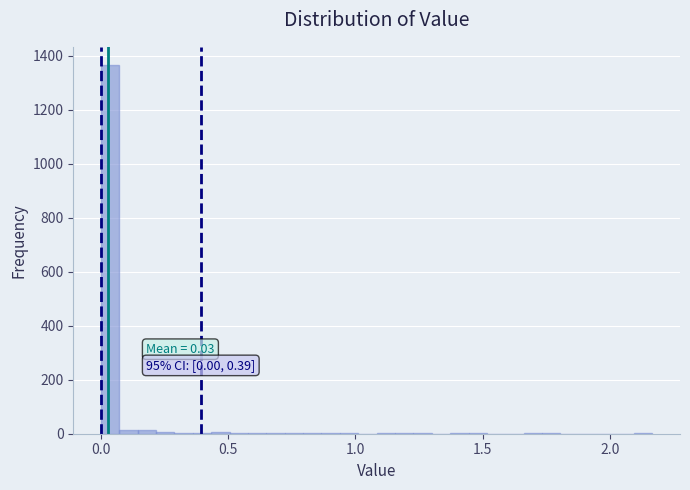

Around what value on the x-axis is the tallest bar? Give the approximate position of its centre, as read against the axis.

0.05